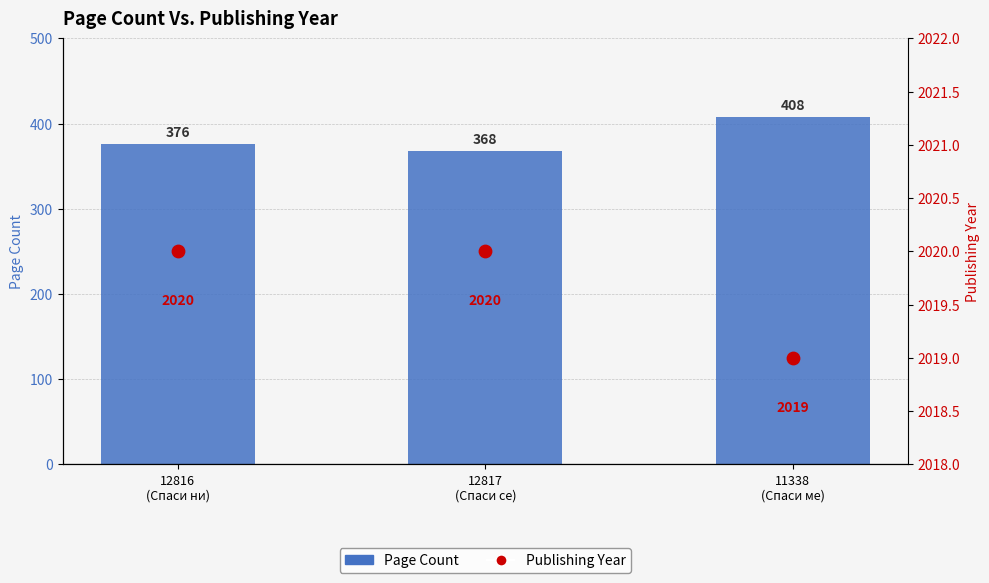

Which series has the largest total across all categories?

Publishing Year